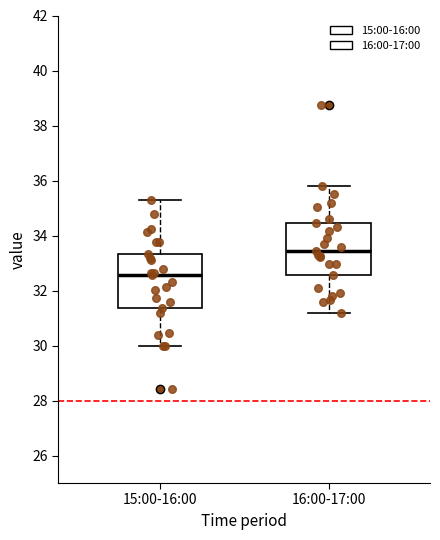

Where does the median line of the box for 15:00-16:00 sit on the y-axis? The values are not printed on the chart, so give them approximately, as read against the axis.

32.6